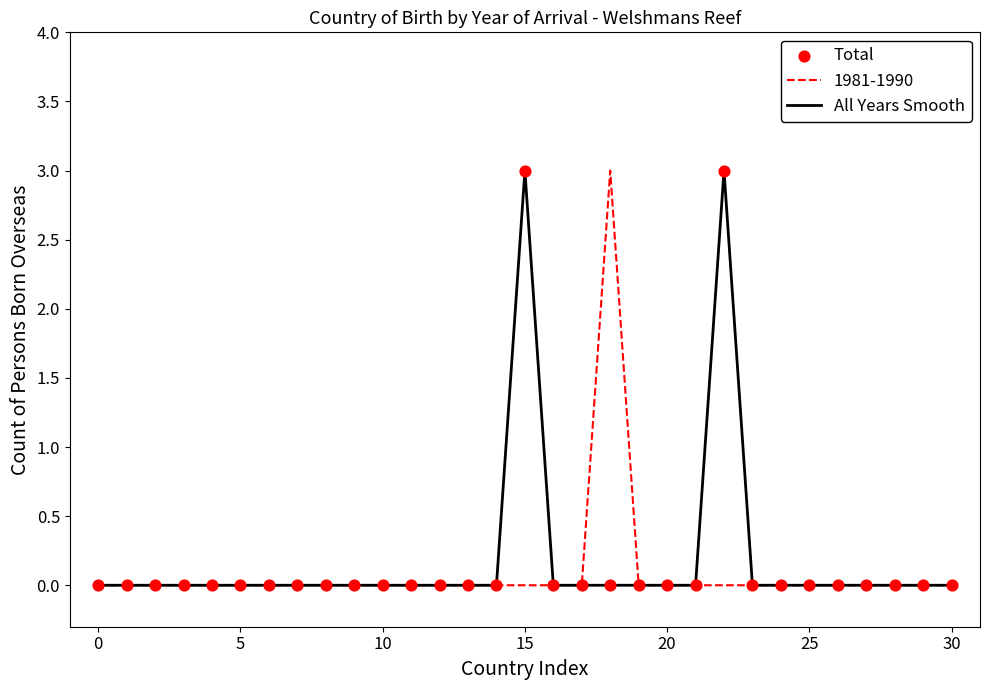

How many lines are shown in the chart?

2